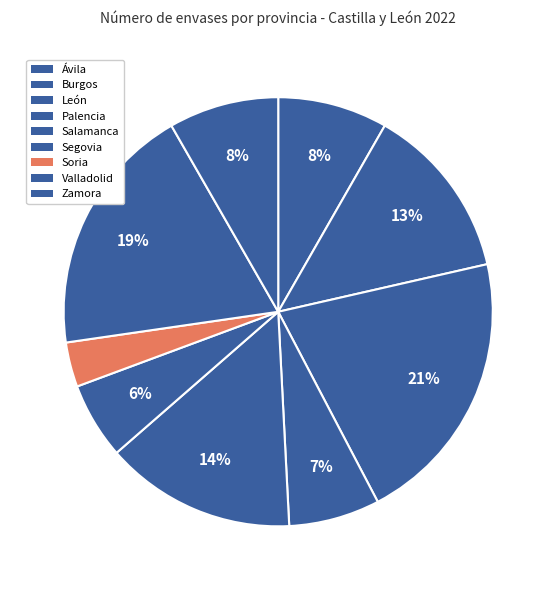

The Valladolid slice represents 29% of the pie. True or false?

False